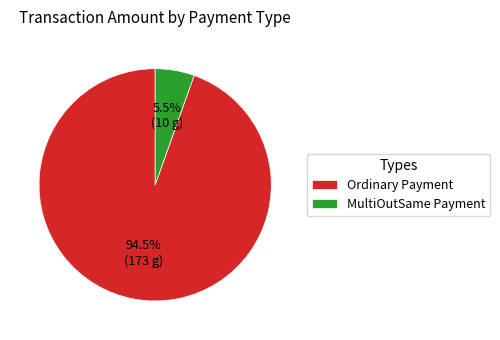

Does Ordinary Payment account for over 50% of the chart?

Yes